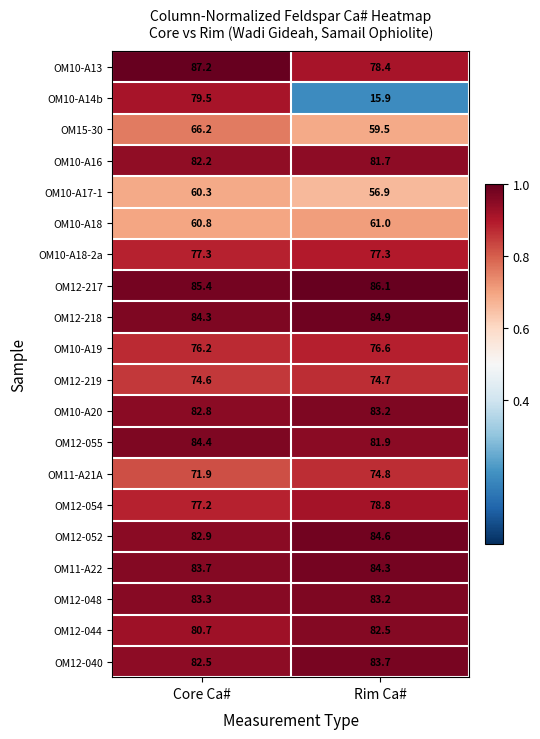

Rank the categories by OM15-30 value from lowest to highest.

Rim Ca#, Core Ca#